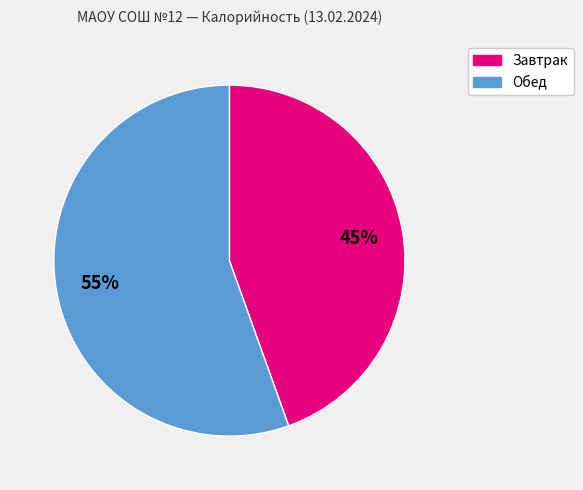

To the nearest percent, what portion does Обед represent?

55%